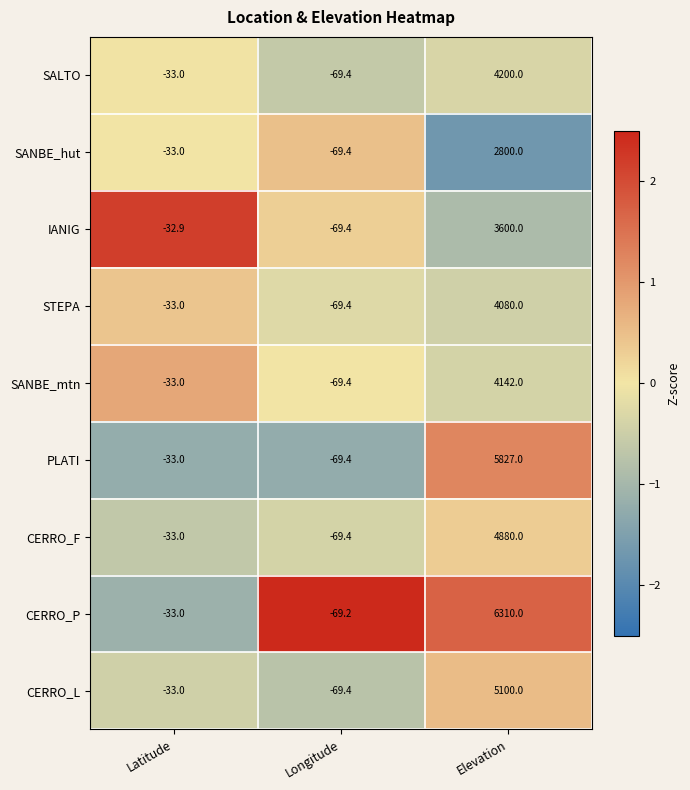

What is the spread (max minus min) of values at Longitude?

0.2